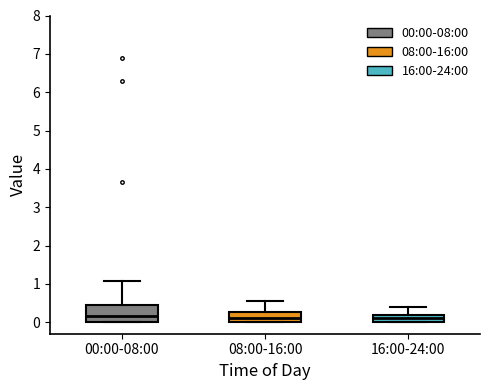

Reading left to right, transcribe this box plot: for each box, give where its median line is, the range the box spans, and where its two whiskers end, as read against the y-axis. The values are not printed on the chart, so give them approximately, as read against the axis.

00:00-08:00: median 0.2, box 0.0 to 0.5, whiskers 0.0 to 1.1
08:00-16:00: median 0.1, box 0.0 to 0.3, whiskers 0.0 to 0.6
16:00-24:00: median 0.1, box 0.0 to 0.2, whiskers 0.0 to 0.4